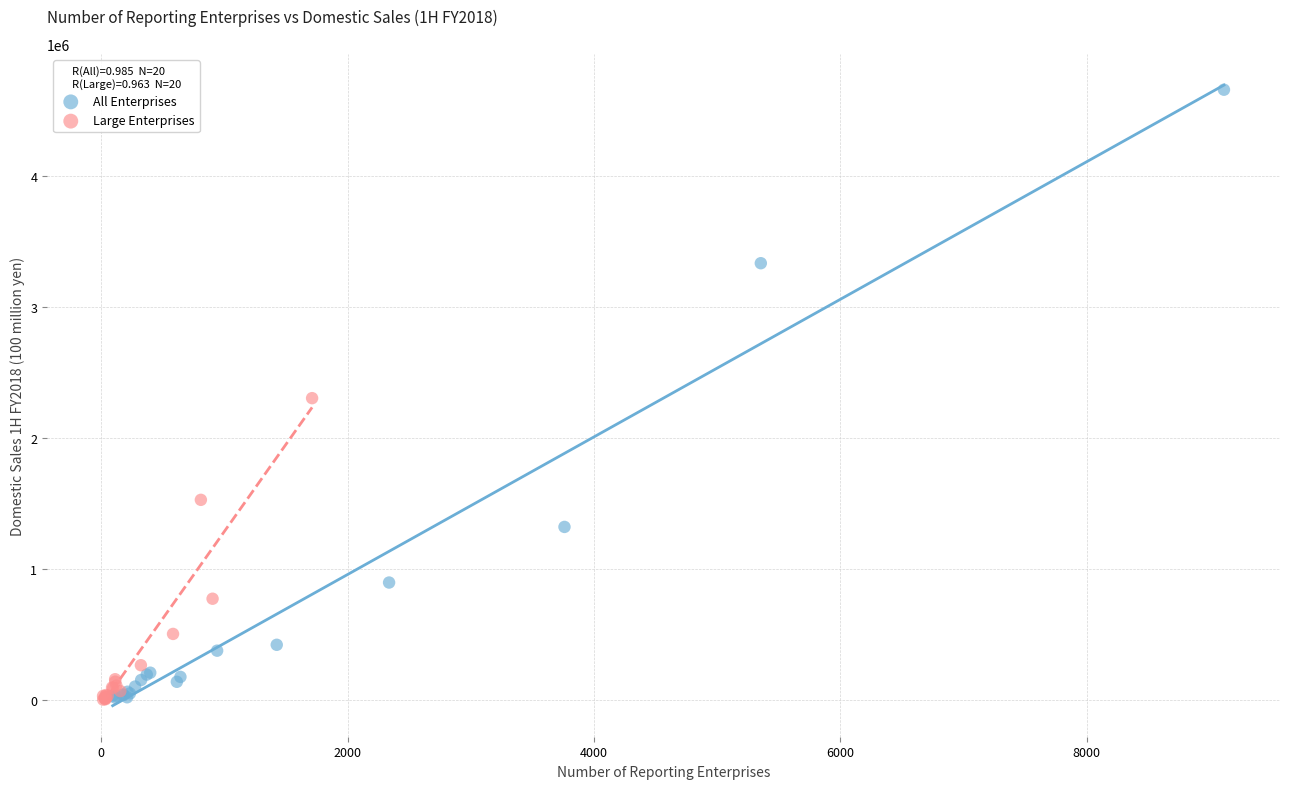

Which series reaches the maximum Y coordinate?

All Enterprises